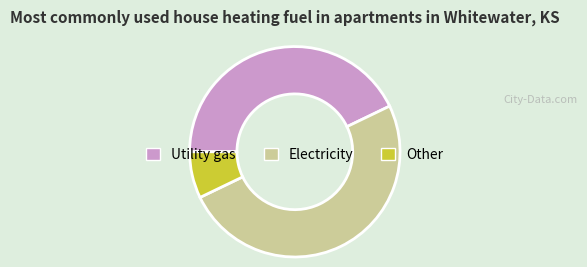

Is it true that Electricity is 43% of the pie?

False